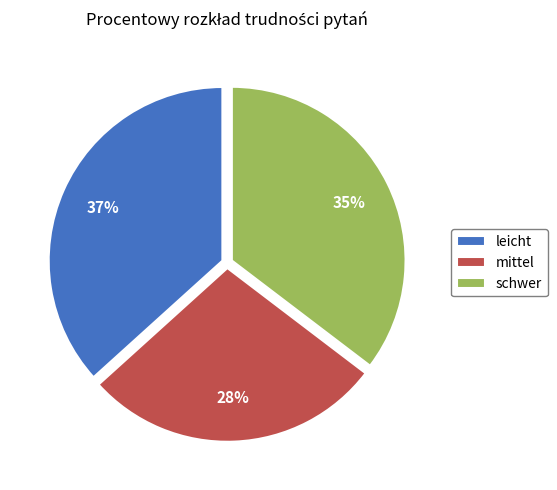

Which category has the smallest portion of the pie?

mittel